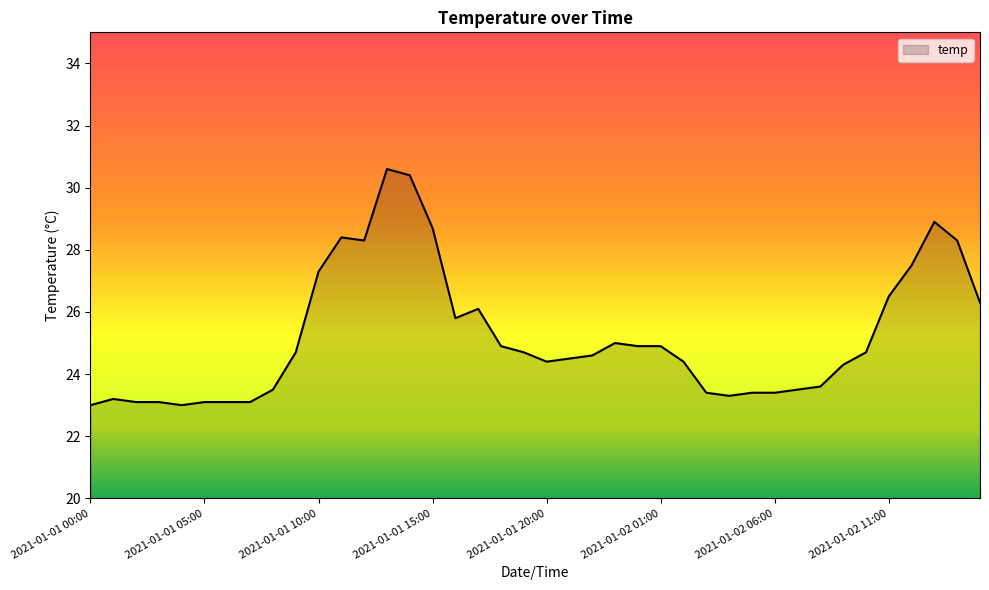

What is the difference between the maximum and minimum values?

7.6